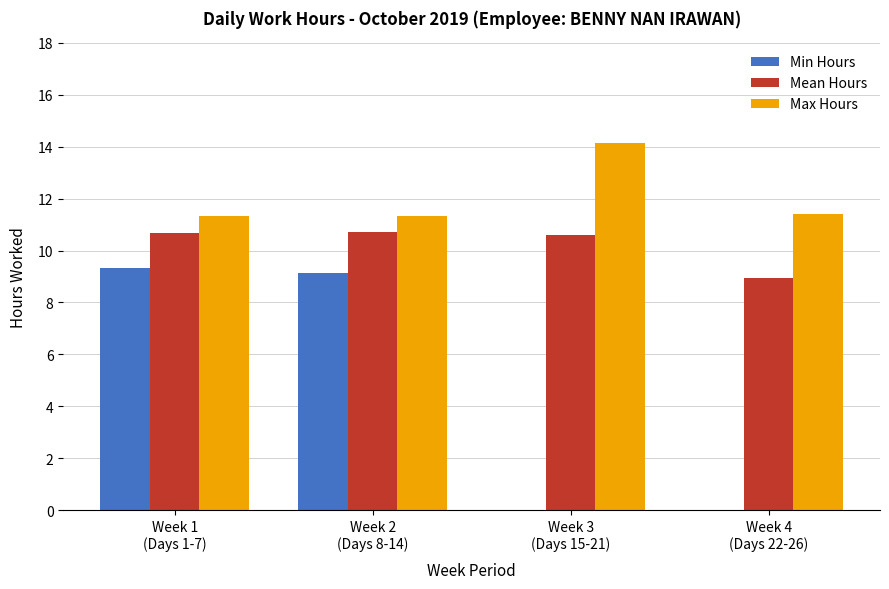

Which series has the largest total across all categories?

Max Hours